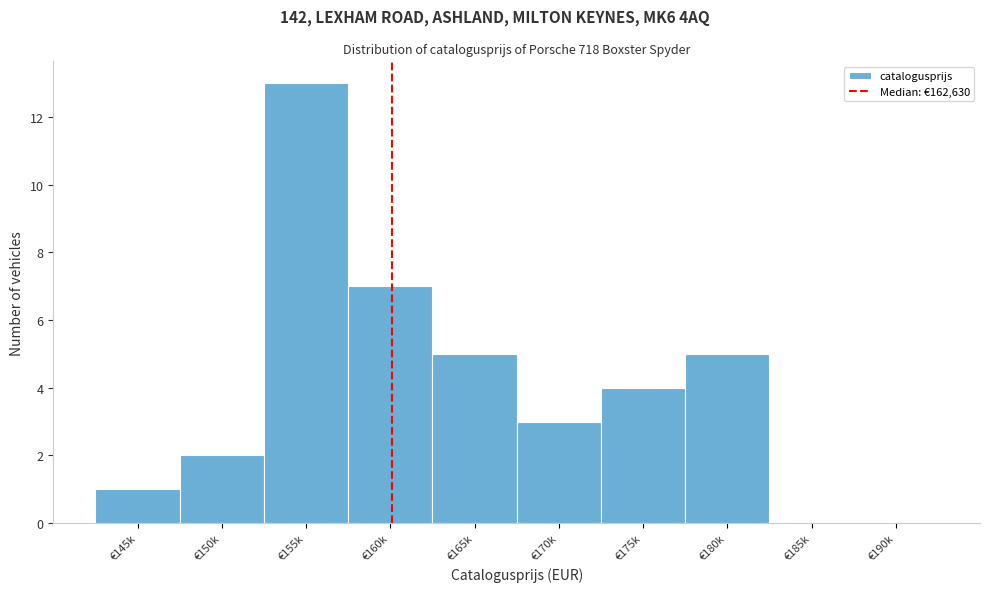

Reading left to right, list all the values displayed in this chart.

€145k=1	€150k=2	€155k=13	€160k=7	€165k=5	€170k=3	€175k=4	€180k=5	€185k=0	€190k=0